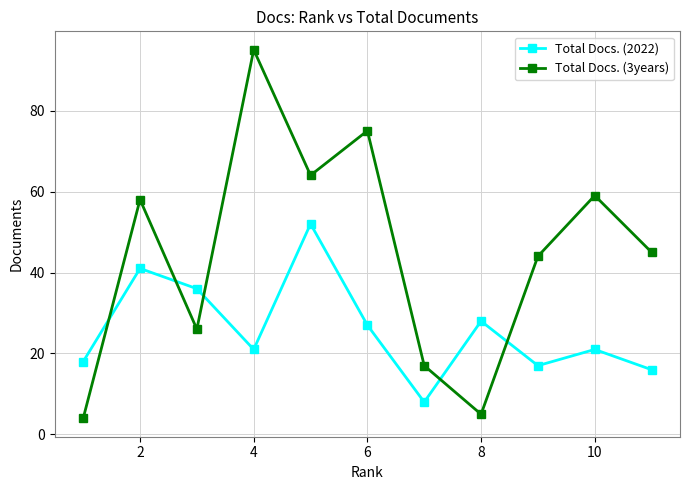

In Total Docs. (3years), how many points are lower than both neighbors (excluding endpoints)?

3